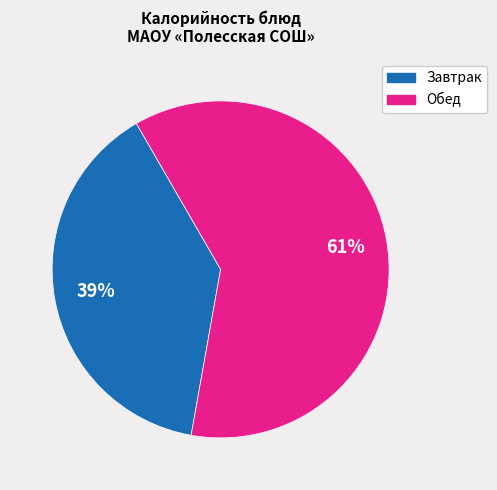

Is there a majority slice in this chart?

Yes